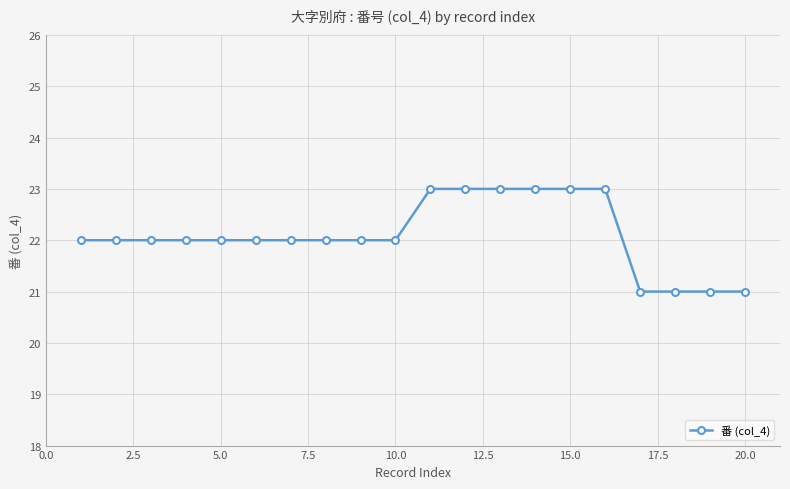

What is the average value?

22